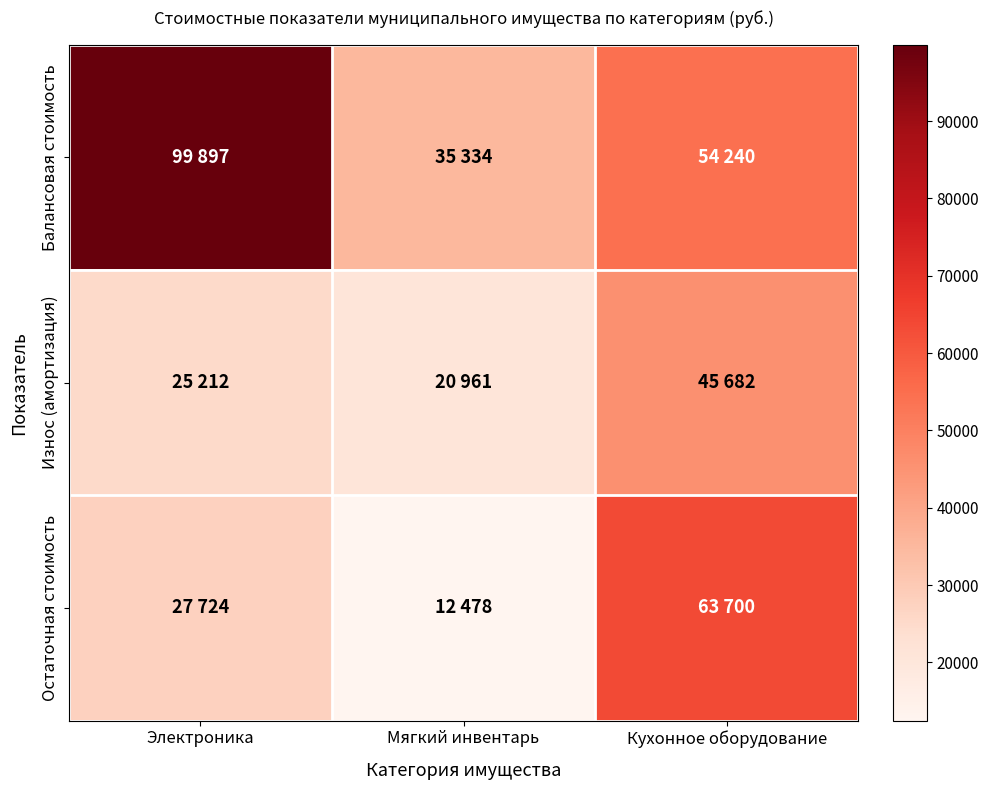

Reading left to right, list all the values displayed in this chart.

Балансовая стоимость: Электроника=99897	Мягкий инвентарь=35334	Кухонное оборудование=54240
Износ (амортизация): Электроника=25212	Мягкий инвентарь=20961	Кухонное оборудование=45682
Остаточная стоимость: Электроника=27724	Мягкий инвентарь=12478	Кухонное оборудование=63700